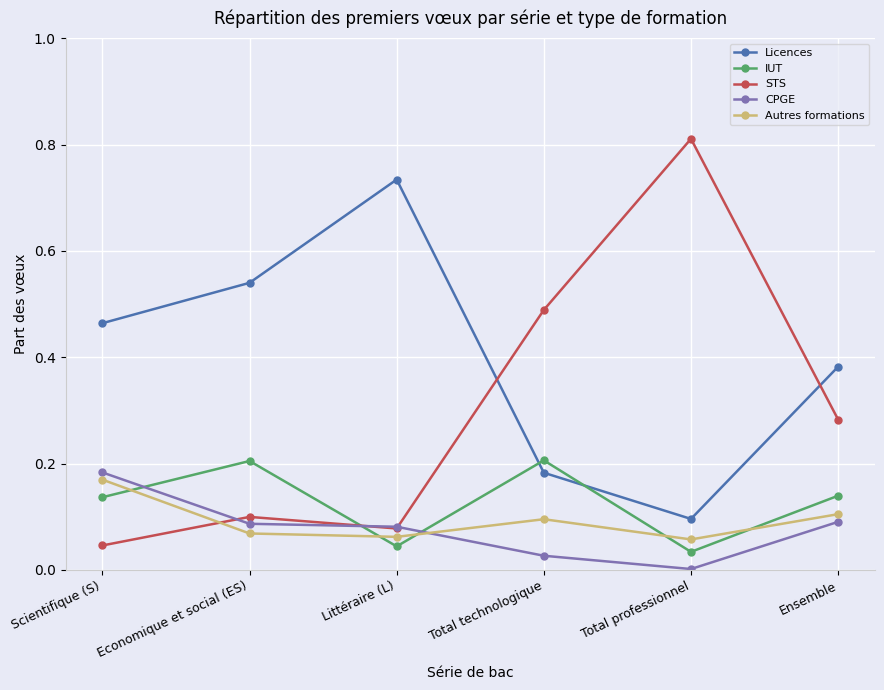

What position from the left is Economique et social (ES)?

2